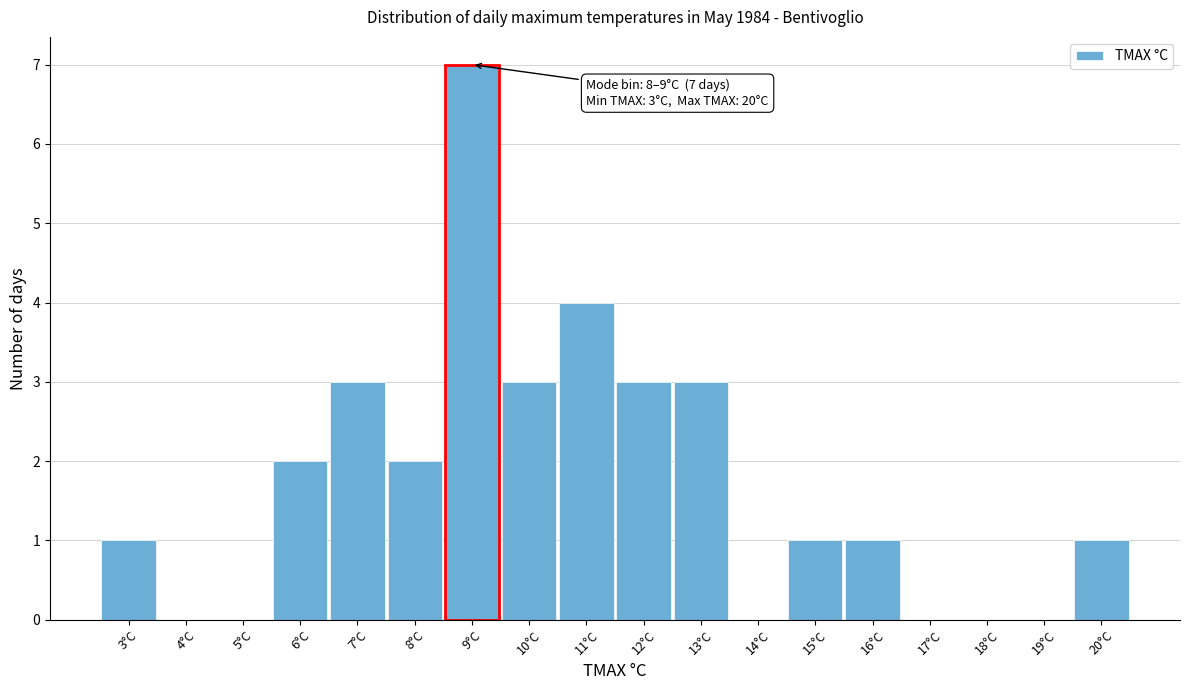

Which range on the x-axis has the tallest bar?

8.5 to 9.5